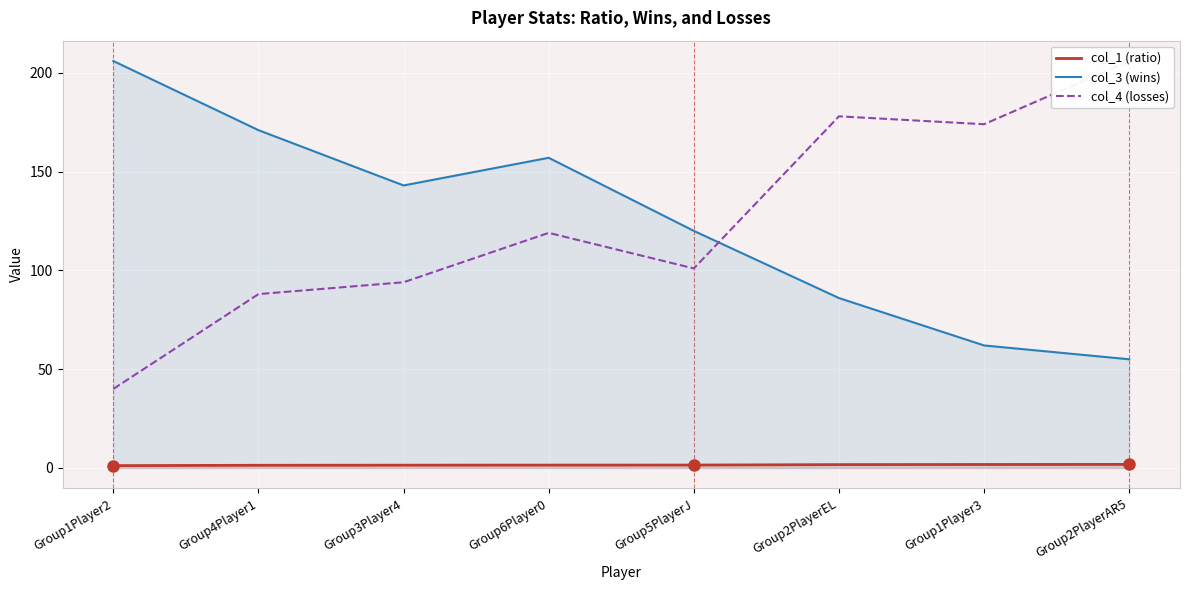

Reading left to right, list all the values displayed in this chart.

col_1 (ratio): Group1Player2=1.2	Group4Player1=1.3	Group3Player4=1.4	Group6Player0=1.4	Group5PlayerJ=1.5	Group2PlayerEL=1.7	Group1Player3=1.7	Group2PlayerAR5=1.8
col_3 (wins): Group1Player2=206.0	Group4Player1=171.0	Group3Player4=143.0	Group6Player0=157.0	Group5PlayerJ=120.0	Group2PlayerEL=86.0	Group1Player3=62.0	Group2PlayerAR5=55.0
col_4 (losses): Group1Player2=40.0	Group4Player1=88.0	Group3Player4=94.0	Group6Player0=119.0	Group5PlayerJ=101.0	Group2PlayerEL=178.0	Group1Player3=174.0	Group2PlayerAR5=206.0